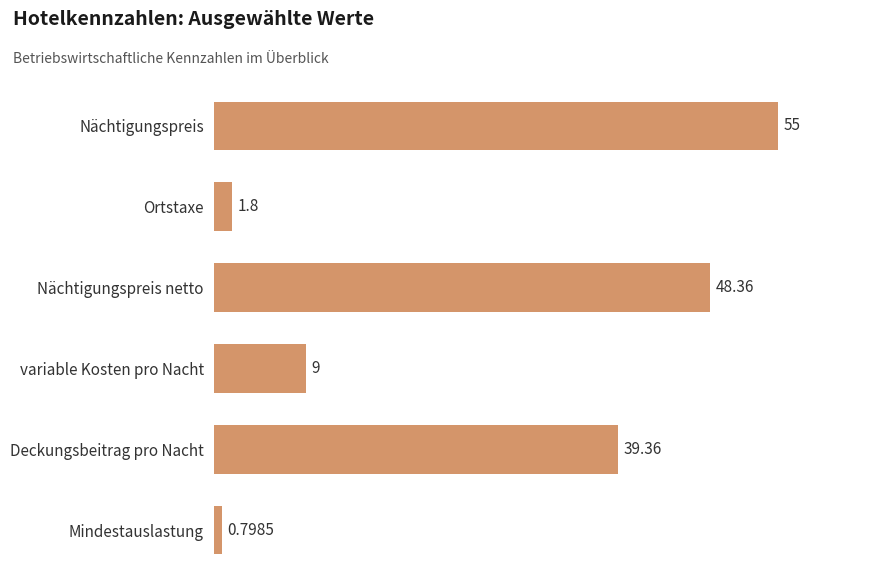

What is the label of the 6th bar from the top?

Mindestauslastung